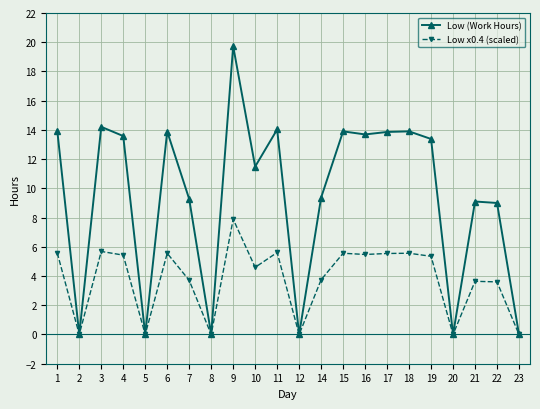

The value of Low x0.4 (scaled) at 16 is 5.5. True or false?

True